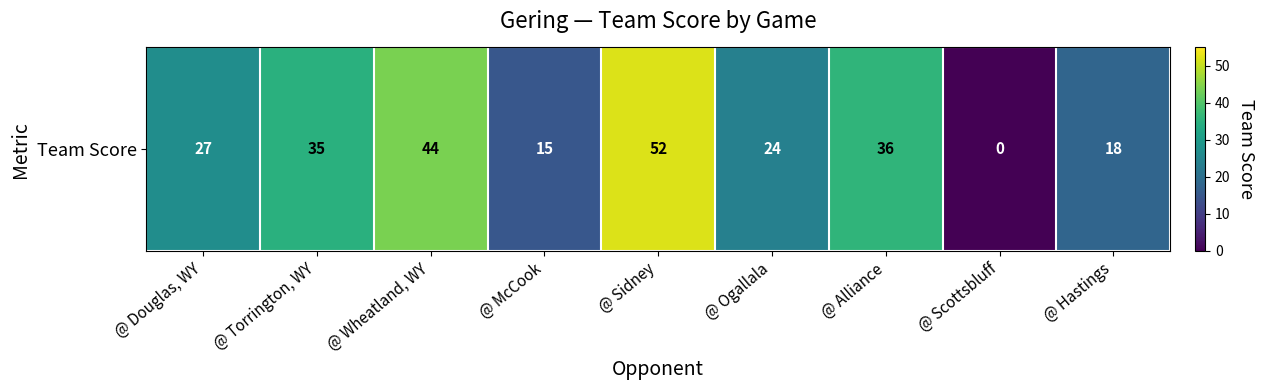

List the labels in order of value, smallest first.

@ Scottsbluff, @ McCook, @ Hastings, @ Ogallala, @ Douglas, WY, @ Torrington, WY, @ Alliance, @ Wheatland, WY, @ Sidney